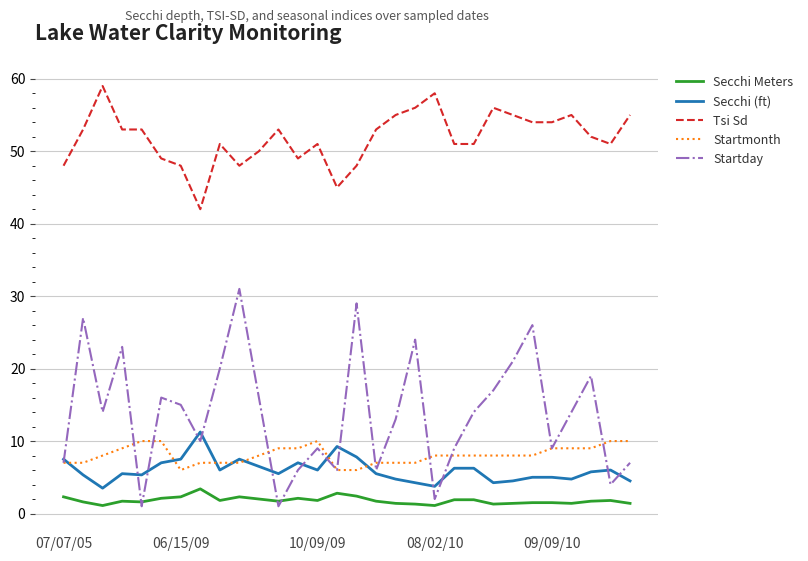

What is the highest value of the Startday series?

31.0